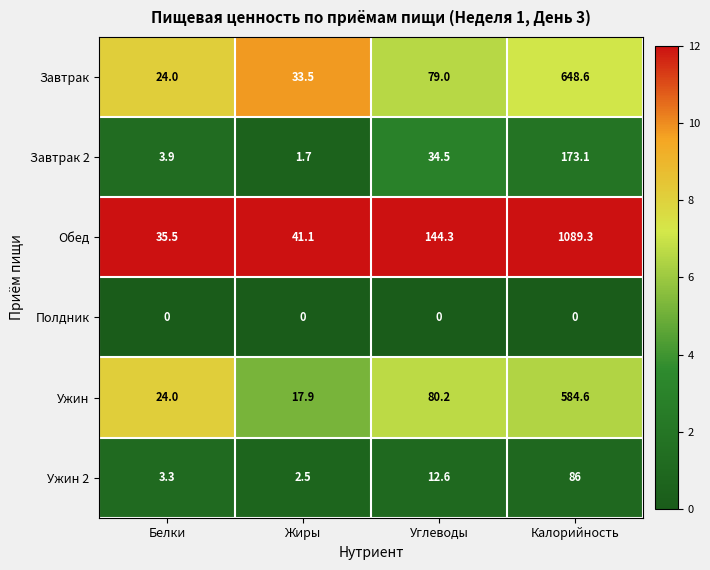

List the series in order of their peak value, lowest first.

Полдник, Ужин 2, Завтрак 2, Ужин, Завтрак, Обед